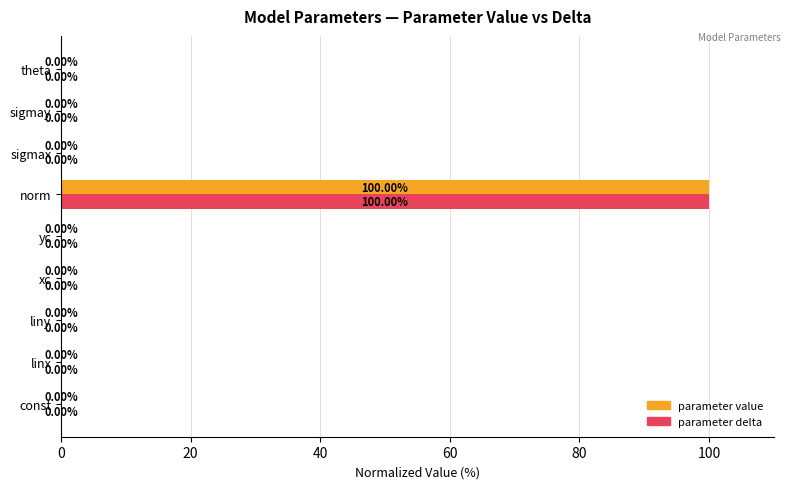

How many data points does each series have?

9